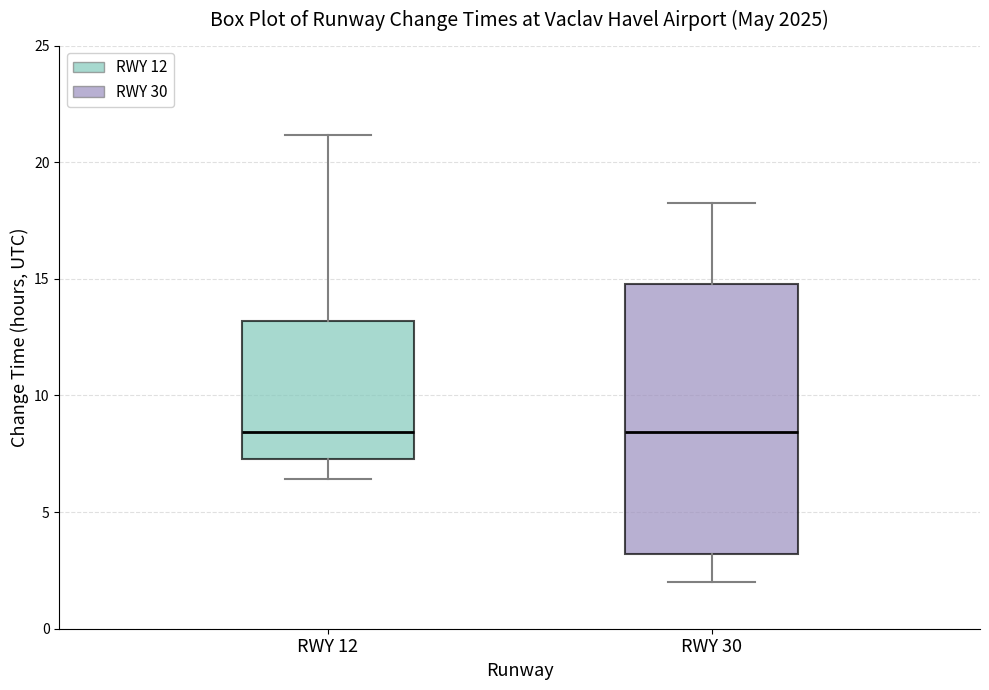

Comparing the boxes themselves (not the whiskers), which one is the tallest?

RWY 30